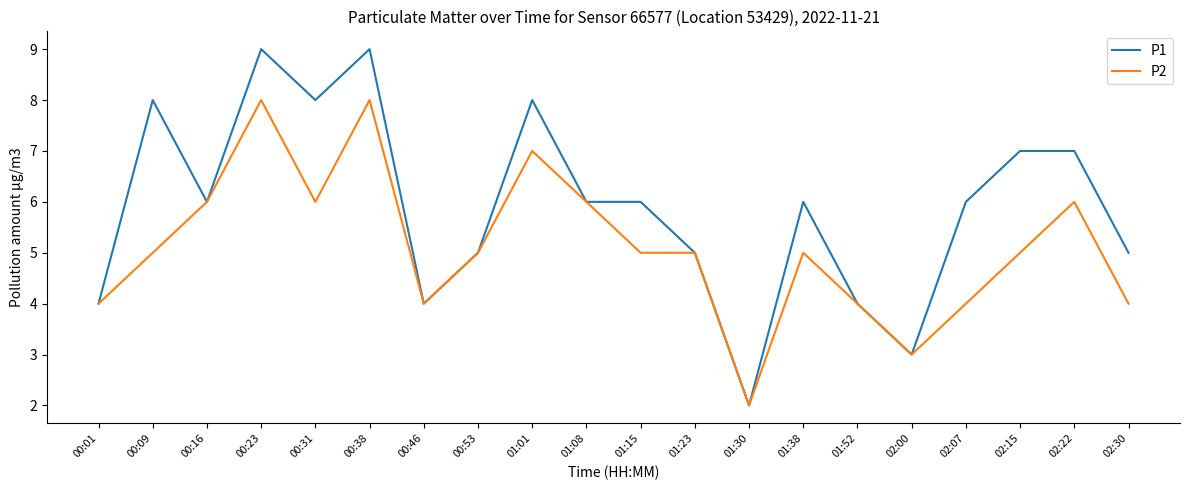

What is the sum of the P1 values at 01:30 and 00:09?

10